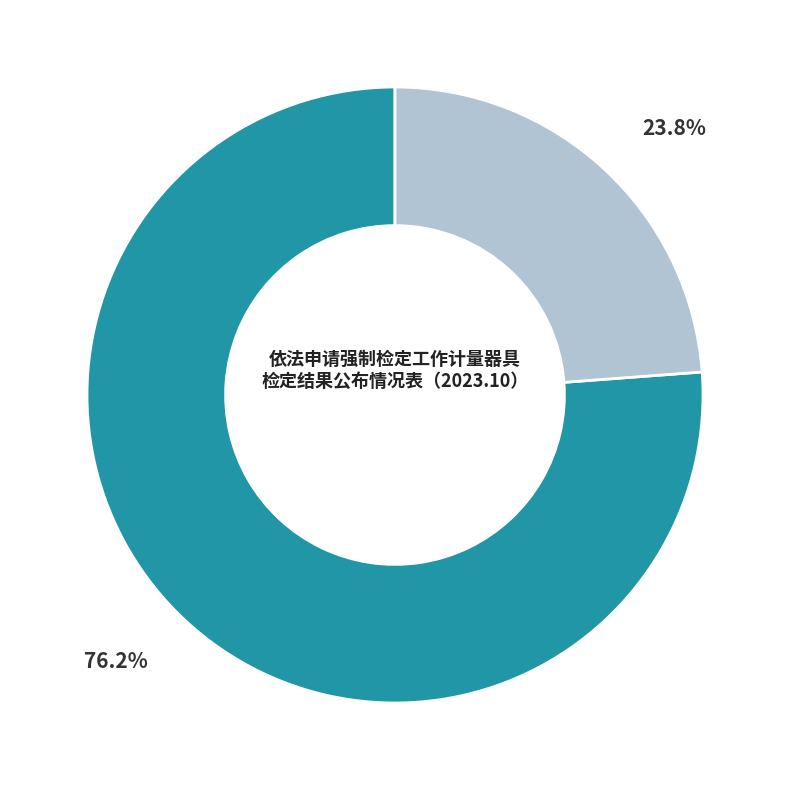

How many slices are in this pie chart?

2